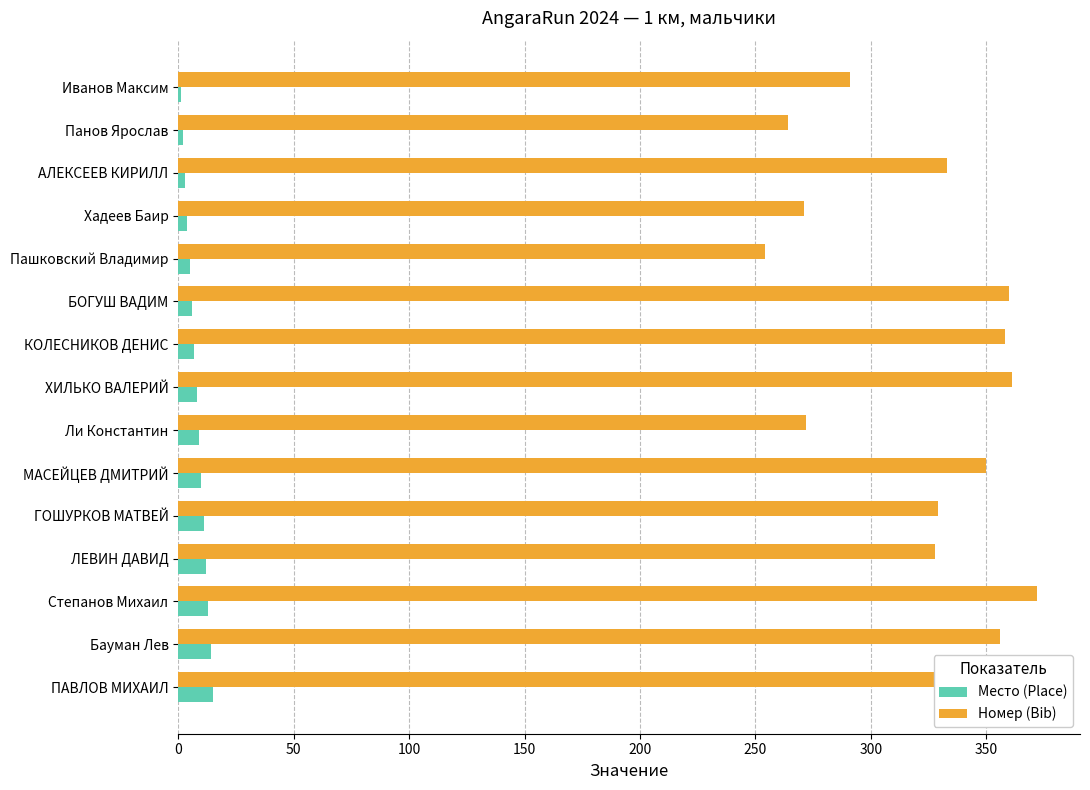

Is it true that Номер (Bib) equals 360 at БОГУШ ВАДИМ?

True